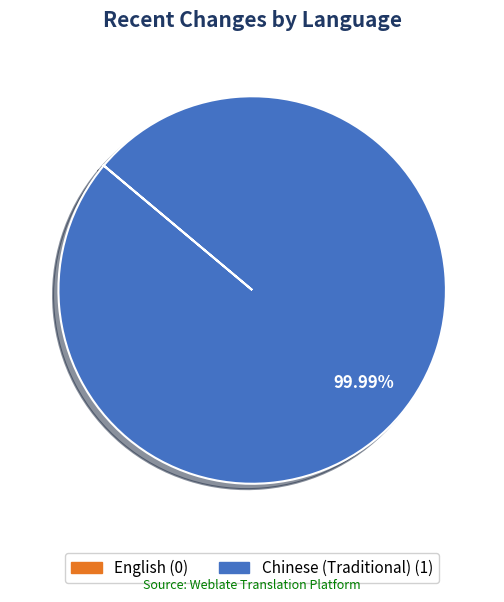

Does Chinese (Traditional) represent more than half of the total?

Yes